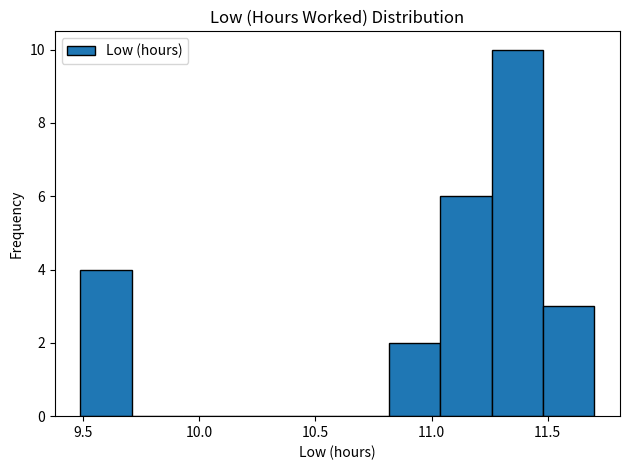

How tall is the bar that spans 11.25 to 11.50 on the x-axis? Neither the bar edges nor the heights are printed on the chart, so give them approximately, as read against the axes.

10